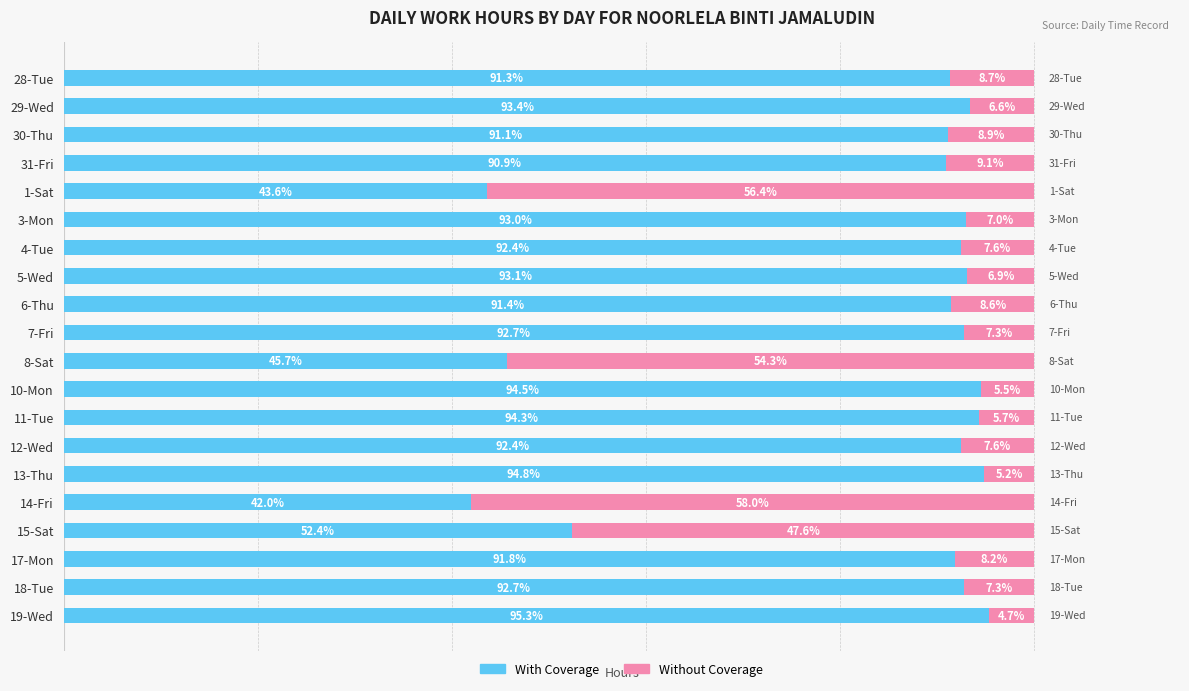

Which category has the highest value in the With Coverage series?

19-Wed